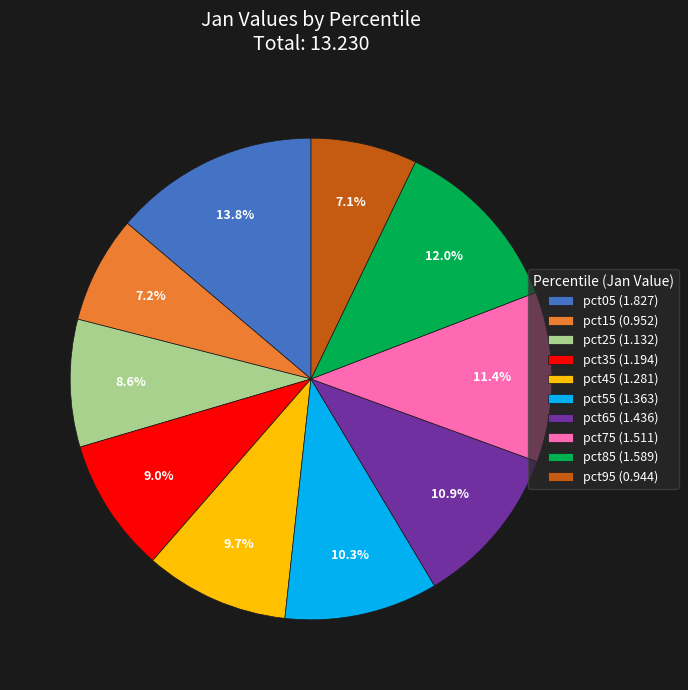

What is the ratio of the value at pct55 to the value at pct75?

0.9